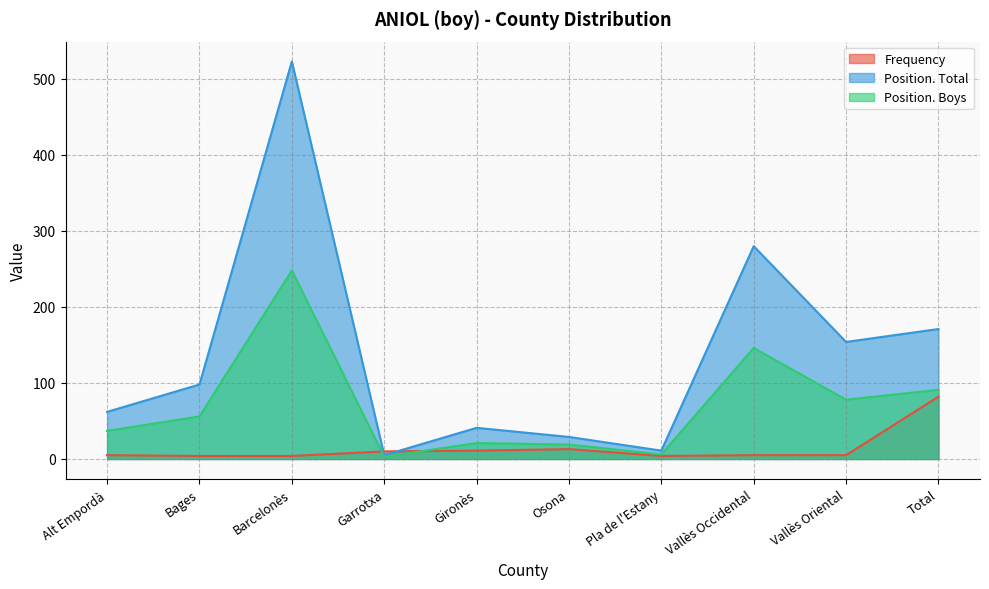

At which category is the sum across all series the highest?

Barcelonès